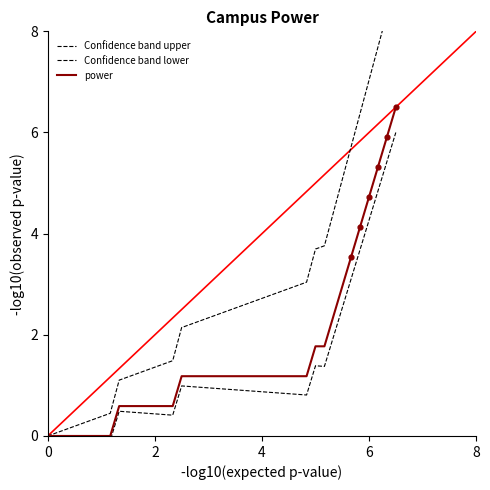

Which series contains the lowest Y value?

Confidence band lower